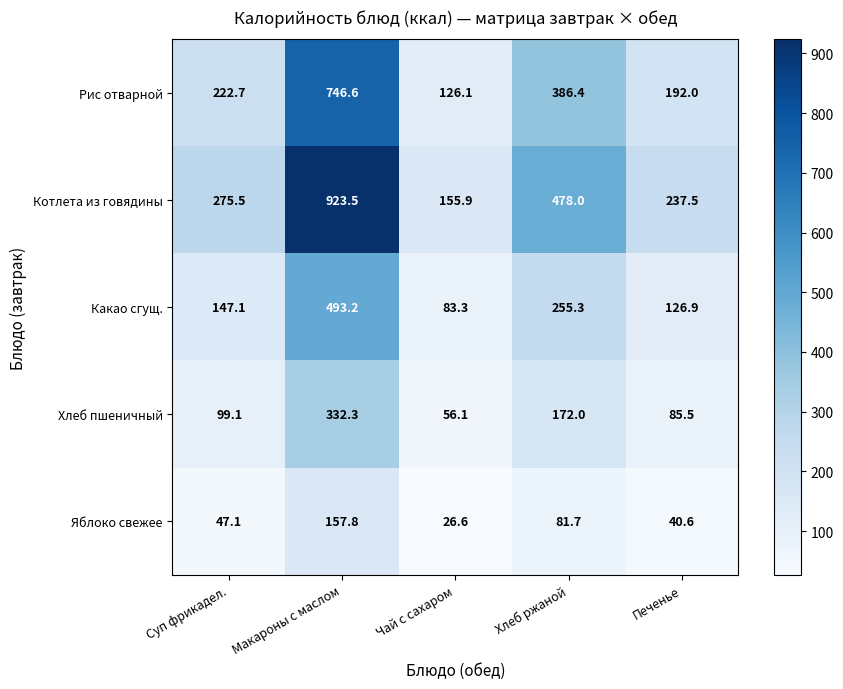

Which series has the largest total across all categories?

Котлета из говядины